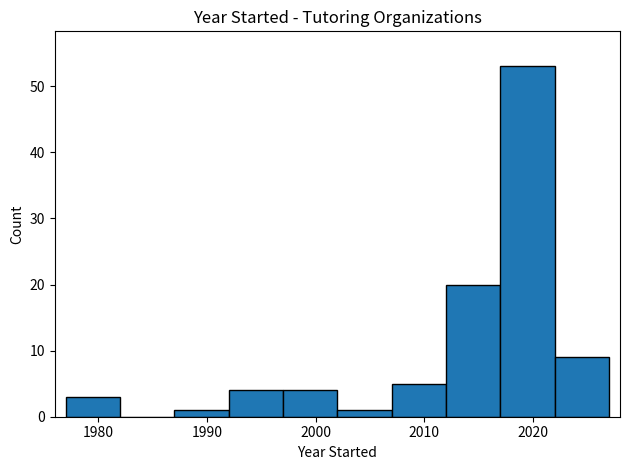

Reading left to right, transcribe this chart: for each bar, give the range it covers on the x-axis and its height. The values are not printed on the chart, so give them approximately, as read against the axis.

1977 to 1982: 3
1982 to 1987: 0
1987 to 1992: 1
1992 to 1997: 4
1997 to 2002: 4
2002 to 2007: 1
2007 to 2012: 5
2012 to 2017: 20
2017 to 2022: 53
2022 to 2027: 9